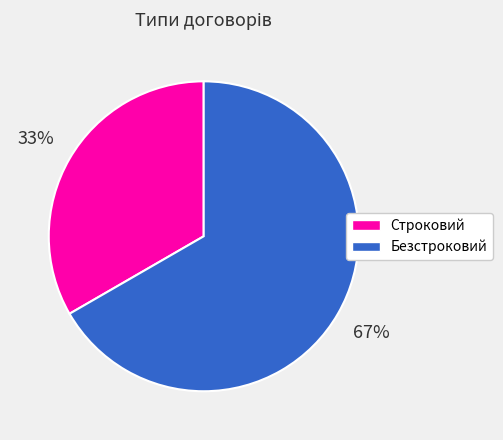

Approximately how many times larger is the value at Строковий compared to Безстроковий?

0.5